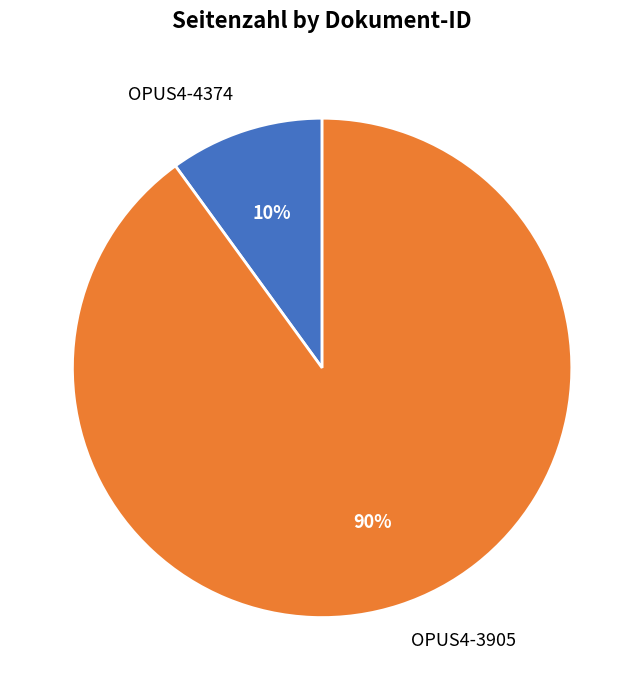

Do OPUS4-3905 and OPUS4-4374 together represent more than half of the pie?

Yes